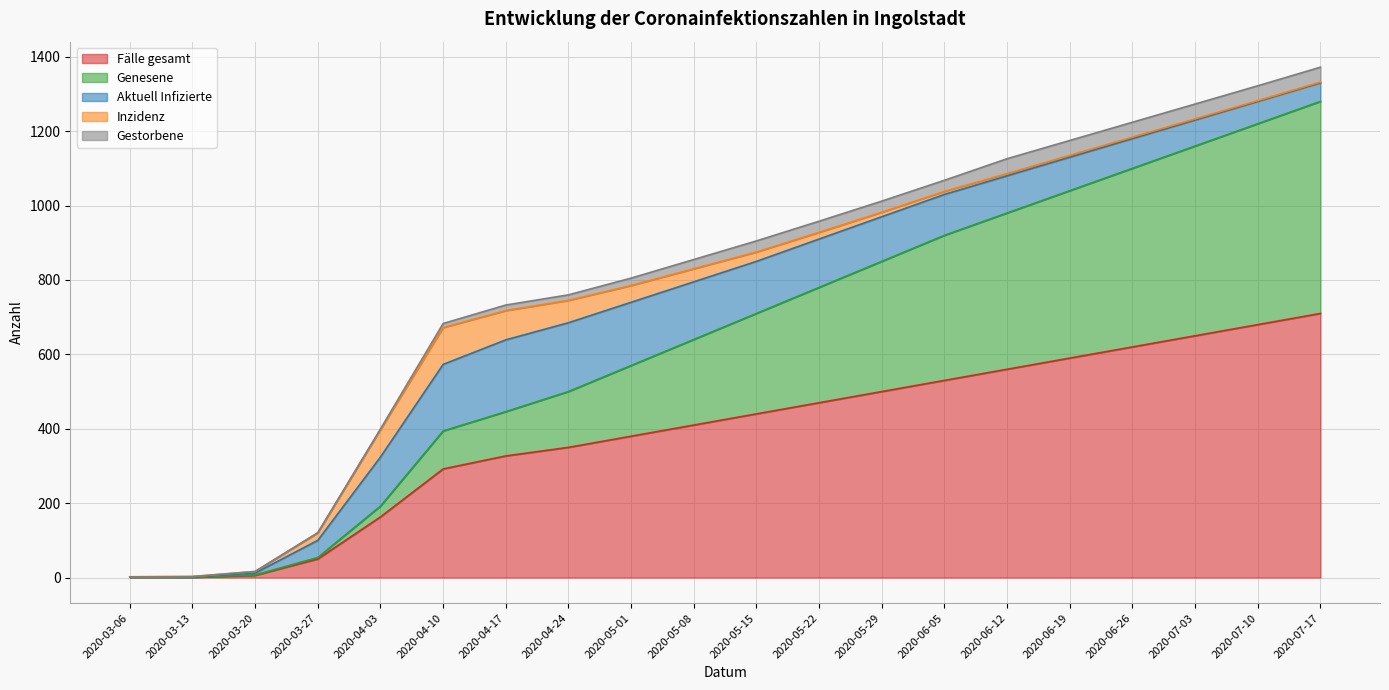

What is the label of the 19th point from the right?

2020-03-13